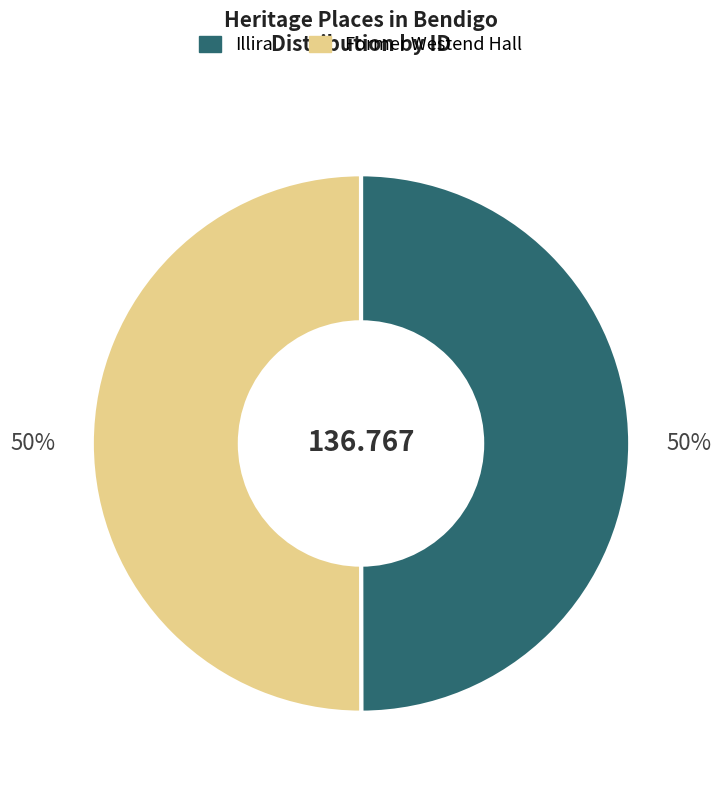

Is the sum of Illira and Former Westend Hall greater than half?

Yes